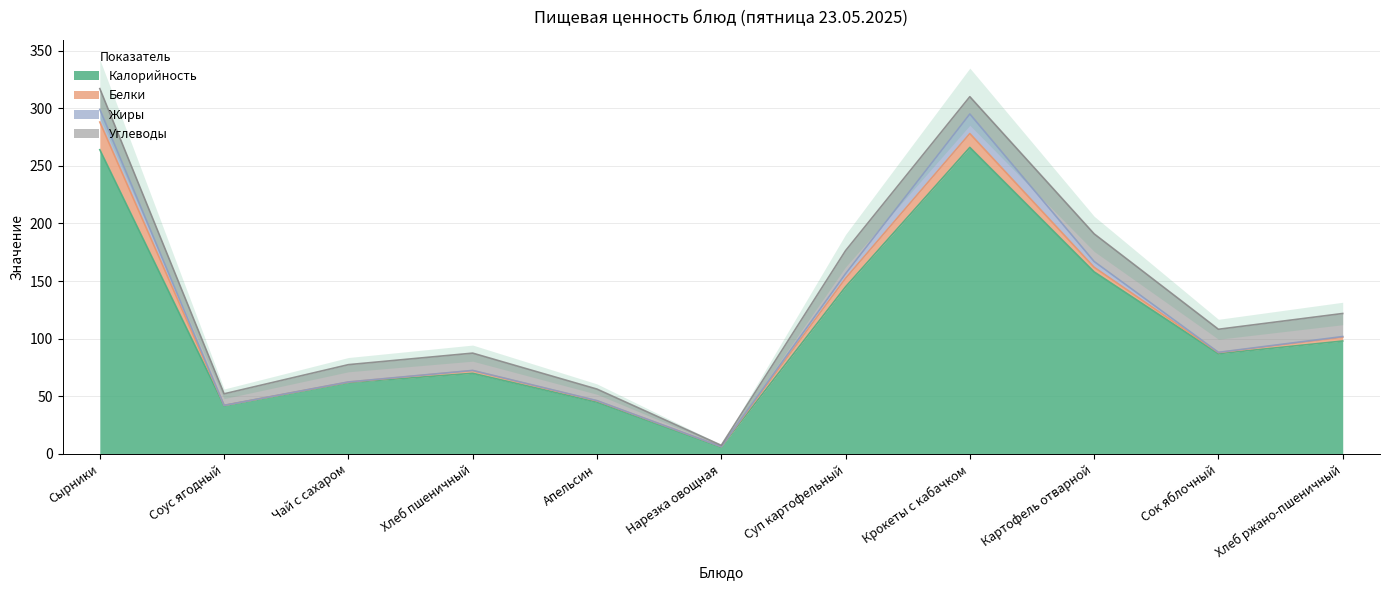

Count the number of categories in the chart.

11